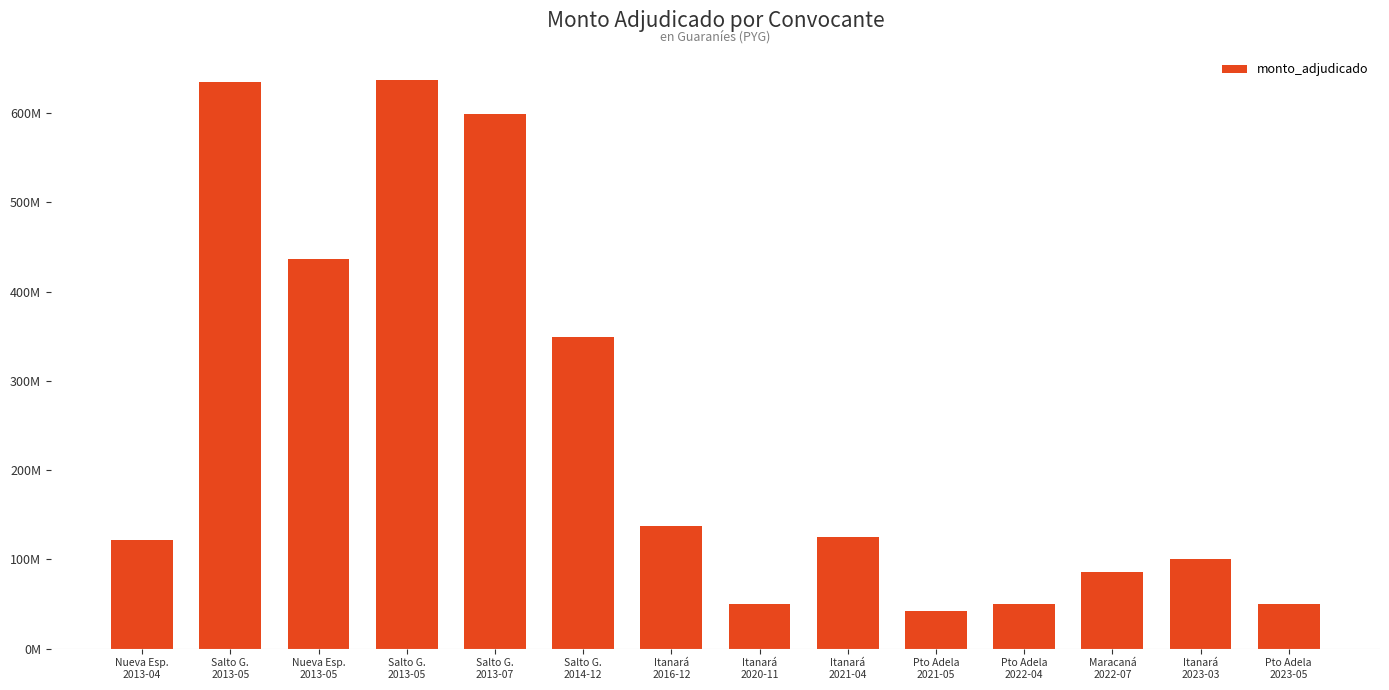

Reading right to left, extract all data points from this chart.

Pto Adela
2023-05=50000000	Itanará
2023-03=100000000	Maracaná
2022-07=86244000	Pto Adela
2022-04=50000000	Pto Adela
2021-05=42000000	Itanará
2021-04=125000000	Itanará
2020-11=50000000	Itanará
2016-12=137000000	Salto G.
2014-12=348934588	Salto G.
2013-07=599000000	Salto G.
2013-05=636600000	Nueva Esp.
2013-05=437000000	Salto G.
2013-05=635233000	Nueva Esp.
2013-04=121500000